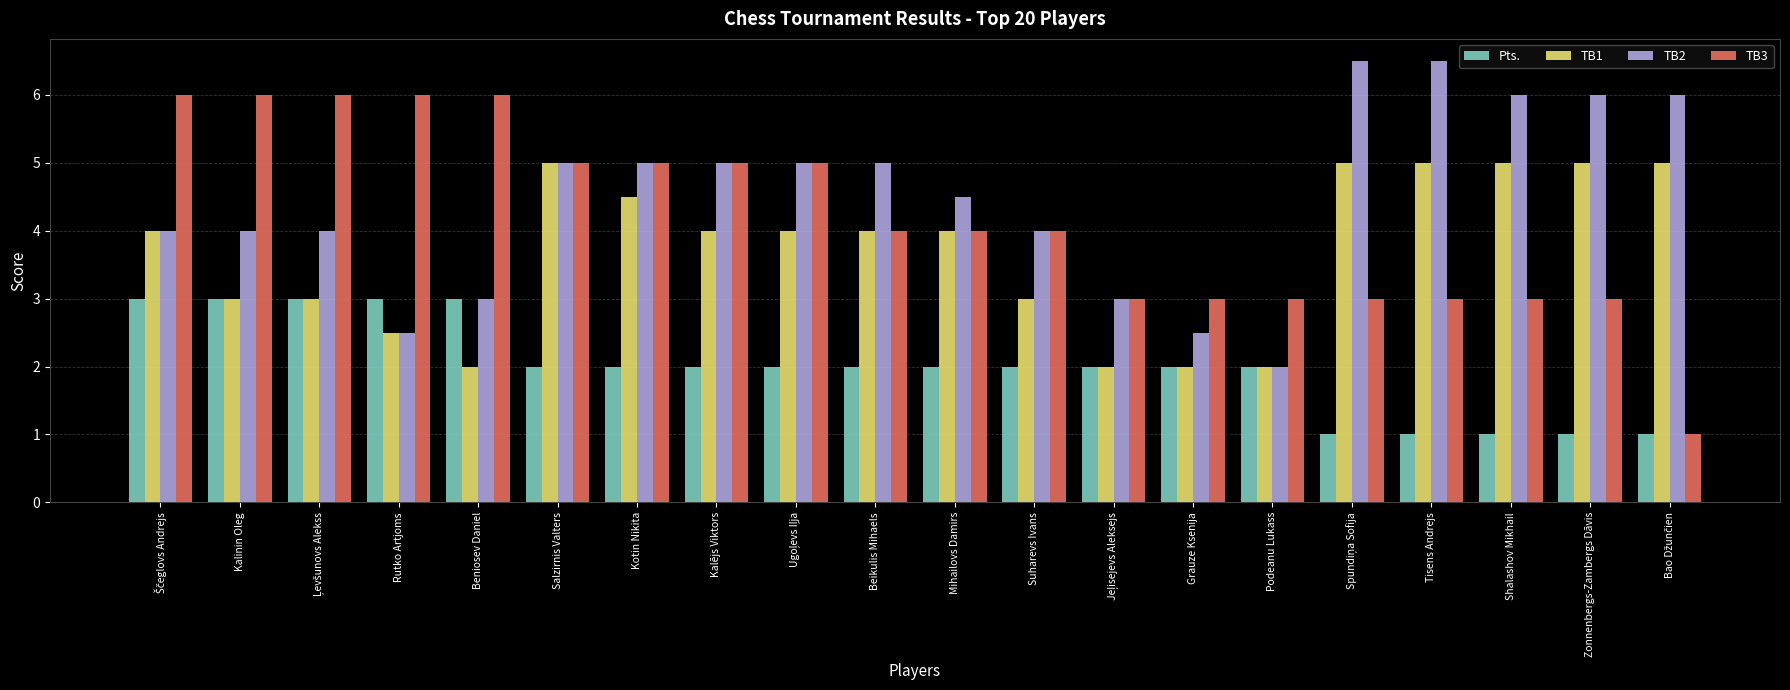

Which series has the largest total across all categories?

TB2